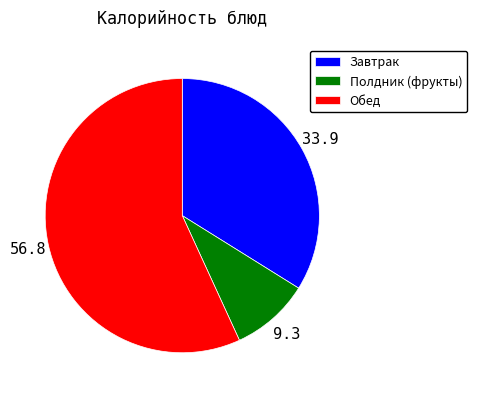

Combined, do Завтрак and Обед account for over 50%?

Yes